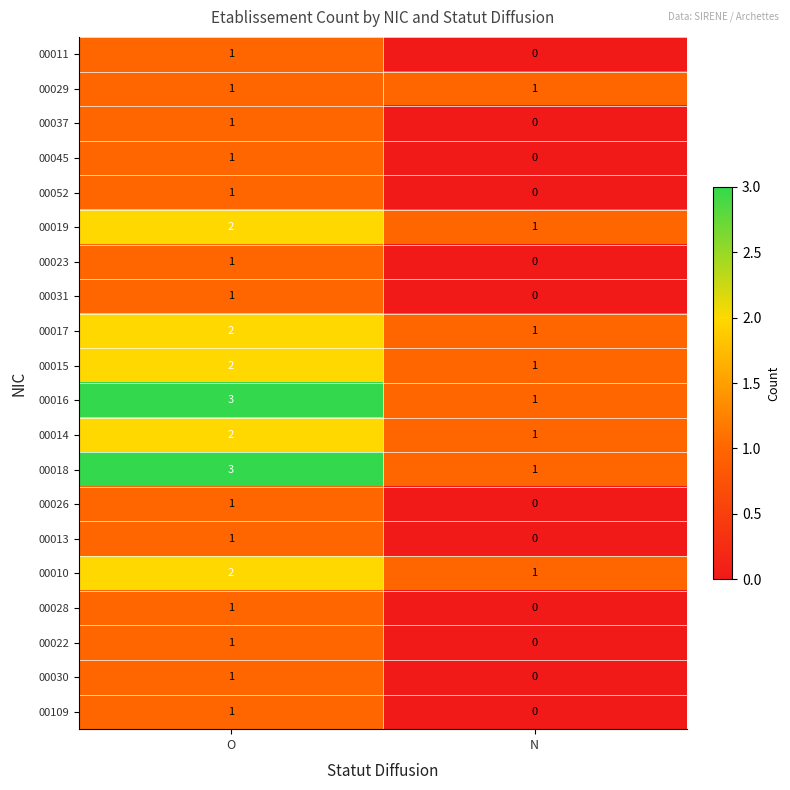

List the labels in order of 00109 value, smallest first.

N, O